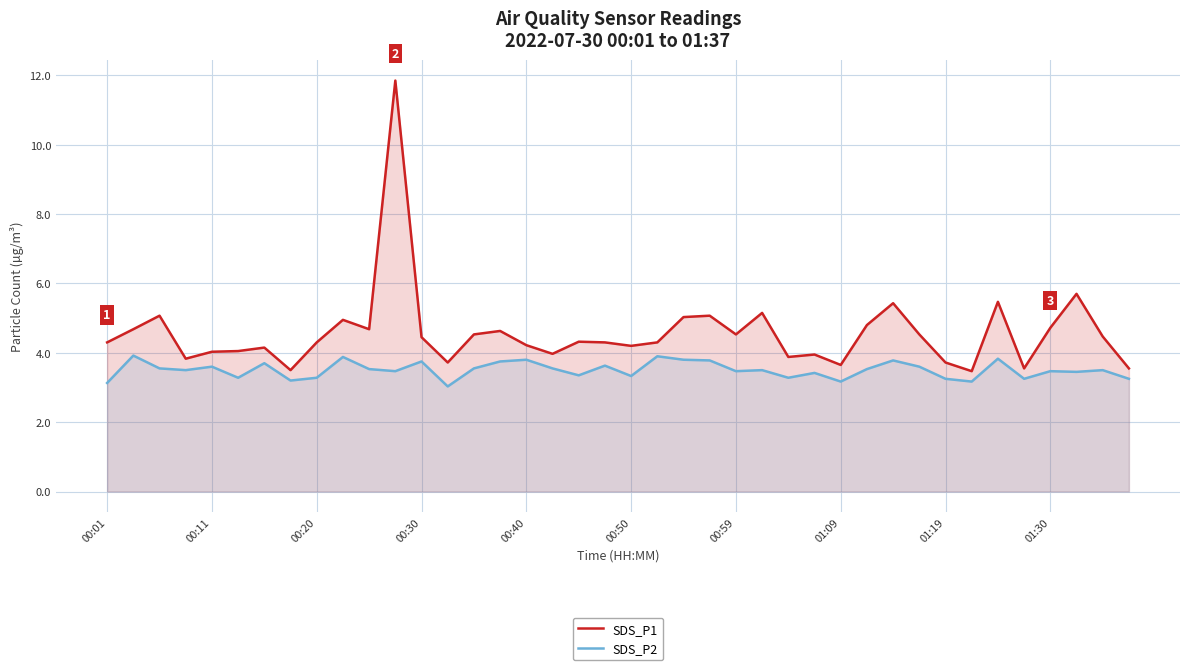

At which category is the sum across all series the highest?

11